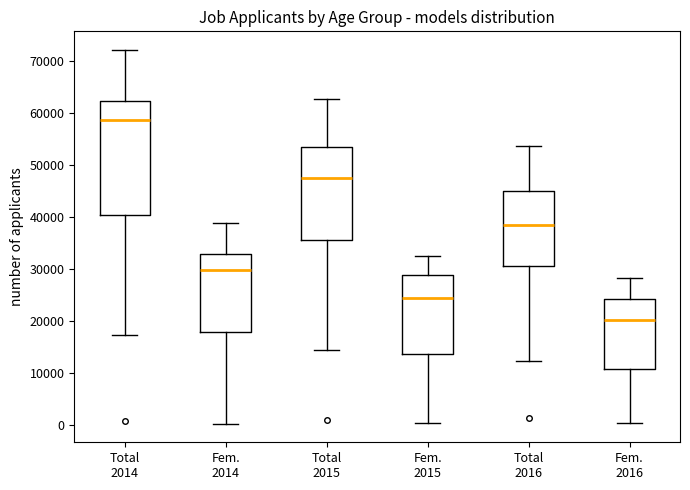

Which box has the highest median line?

Total 2014